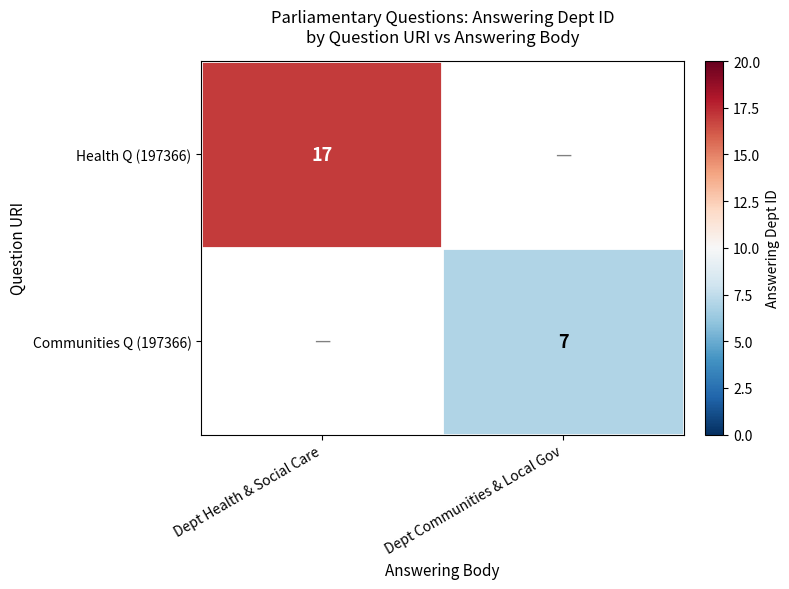

The Health Q (197366) series shows 7 at Dept Health & Social Care. True or false?

False